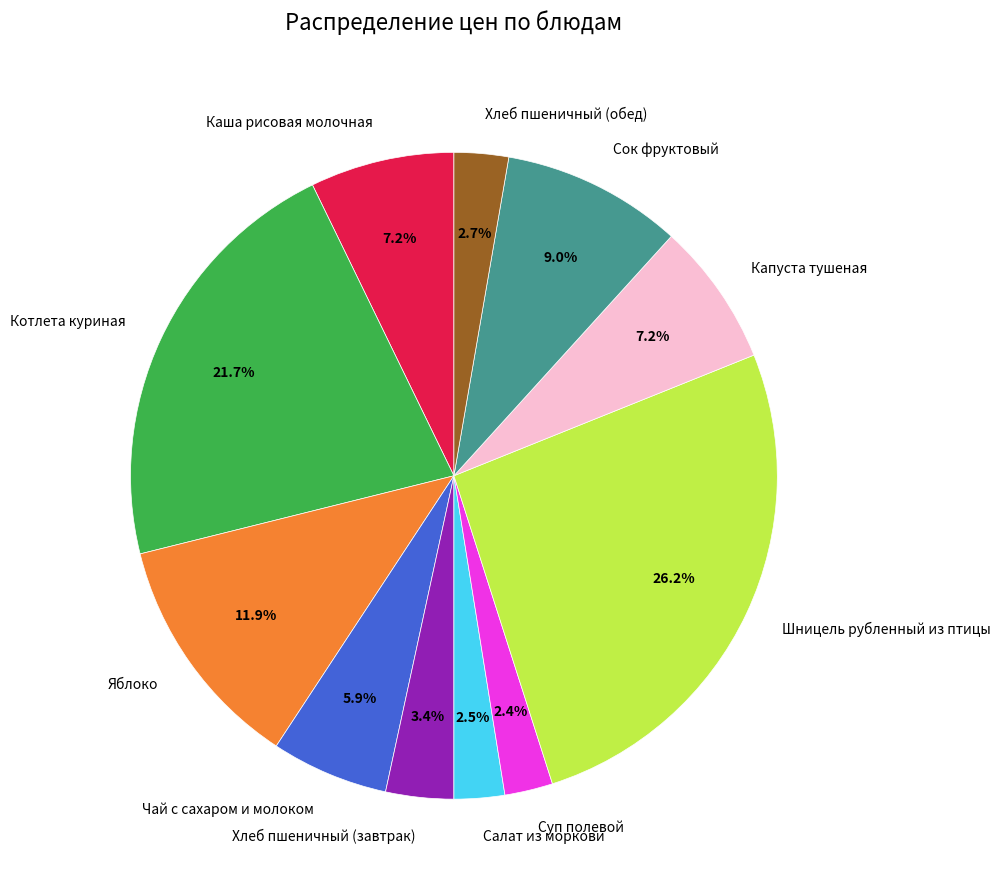

Which category has the biggest portion of the pie?

Шницель рубленный из птицы